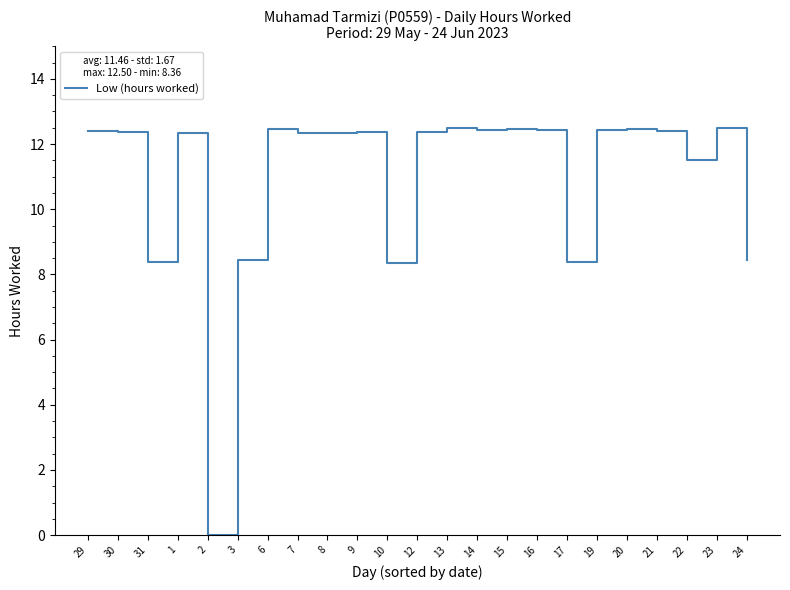

What is the maximum value shown in the chart?

12.5